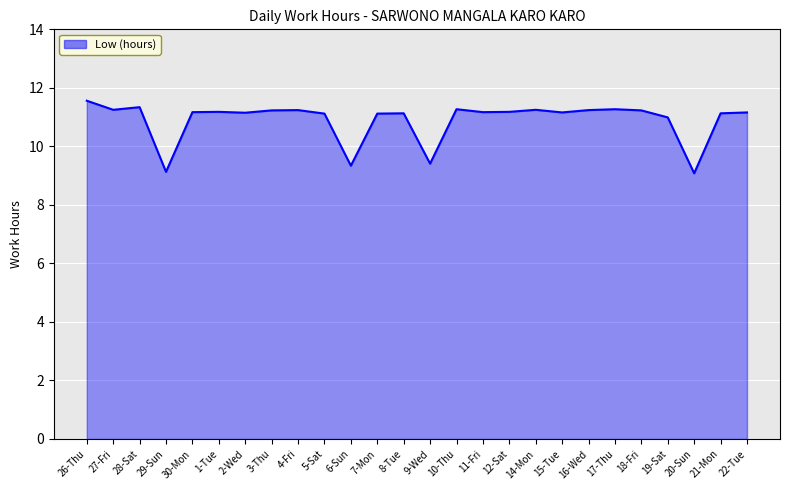

The chart shows a value of 5.4 at 22-Tue. True or false?

False